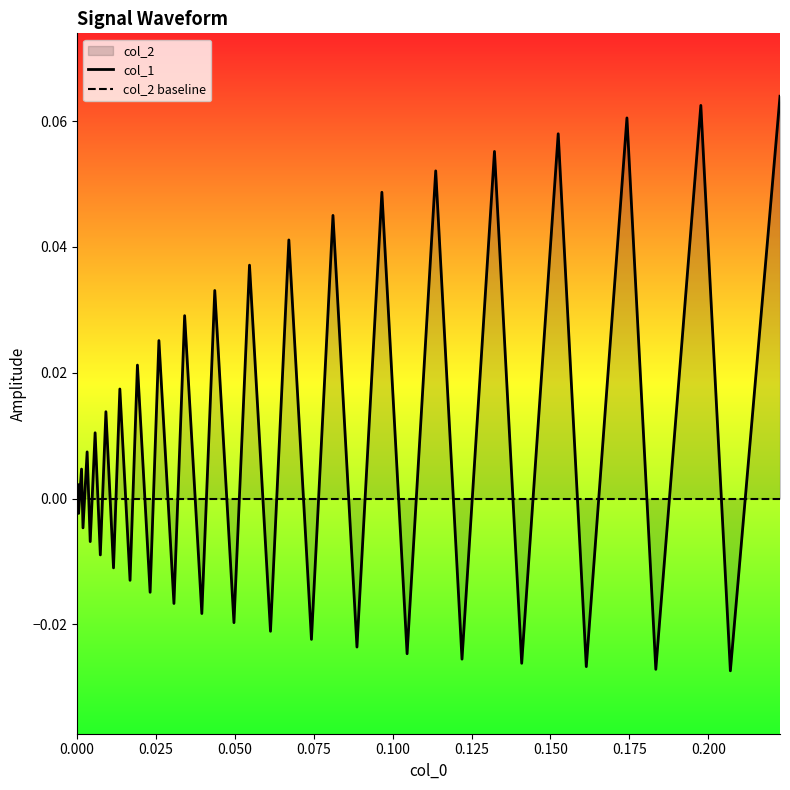

True or false: col_2 baseline has more than 0 interior local peaks.

False